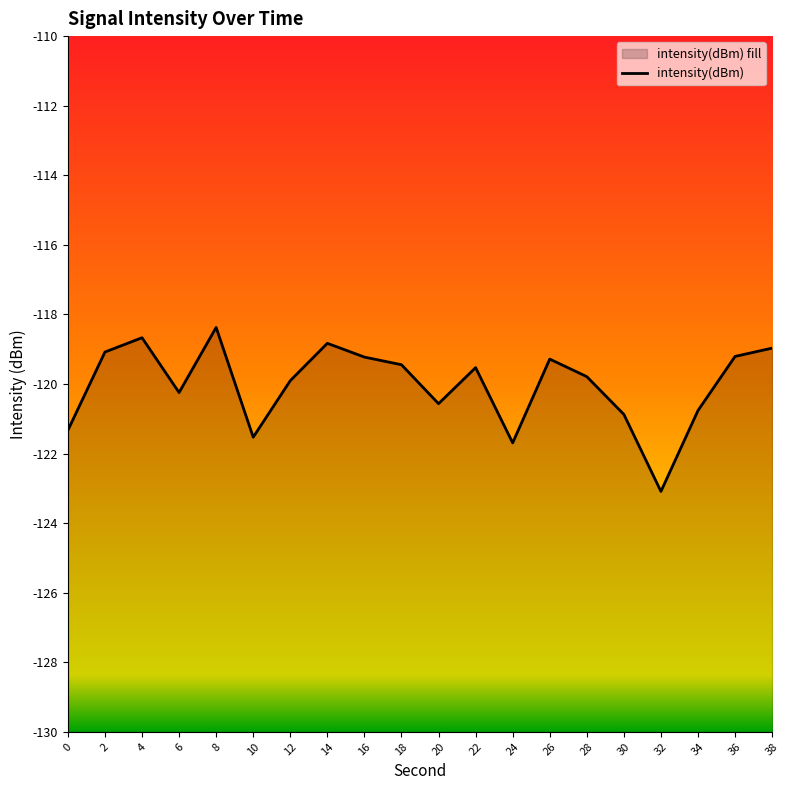

What is the average value?

-120.0